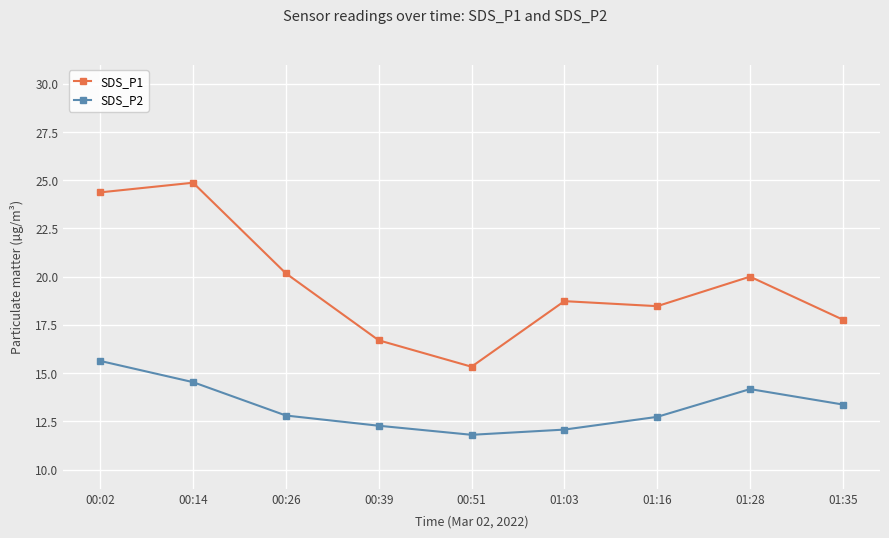

True or false: SDS_P1 and SDS_P2 intersect in this chart.

False